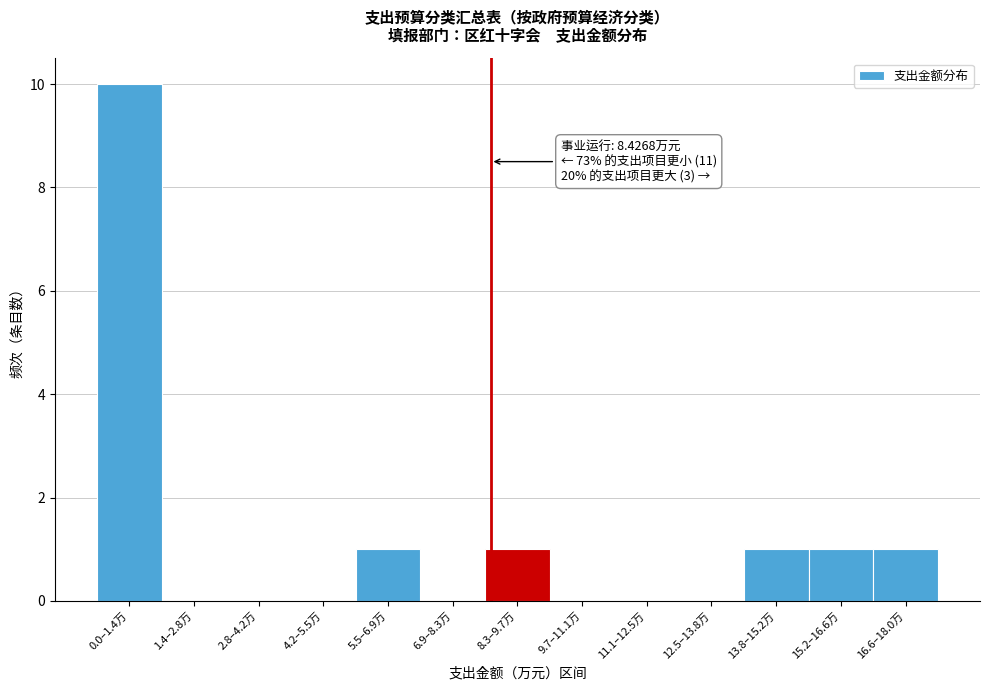

Reading right to left, what are all the values shown in this chart?

16.6–18.0万=1	15.2–16.6万=1	13.8–15.2万=1	12.5–13.8万=0	11.1–12.5万=0	9.7–11.1万=0	8.3–9.7万=1	6.9–8.3万=0	5.5–6.9万=1	4.2–5.5万=0	2.8–4.2万=0	1.4–2.8万=0	0.0–1.4万=10